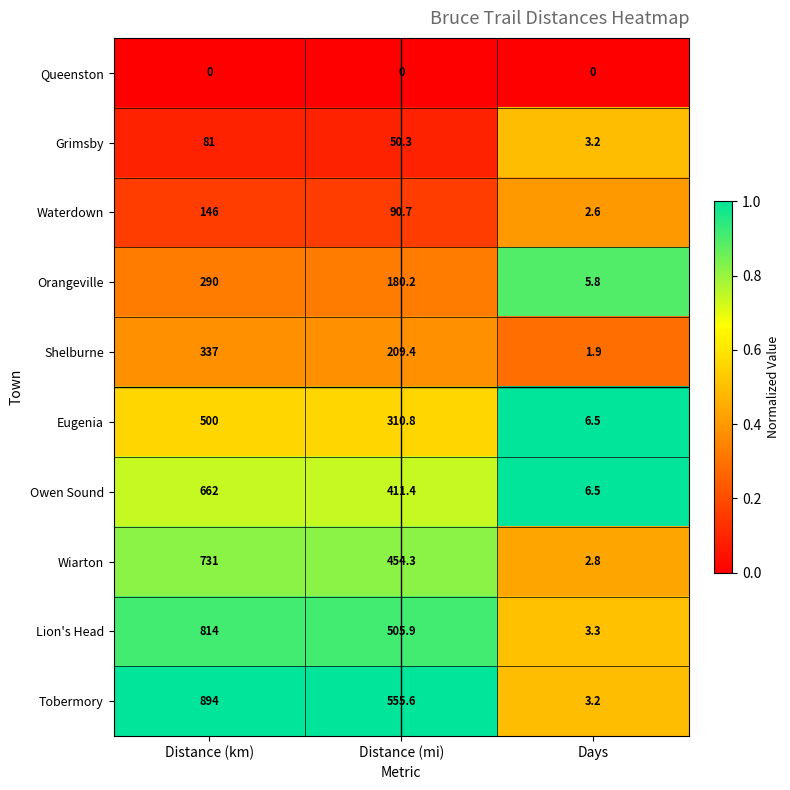

Reading right to left, what are all the values shown in this chart?

Queenston: Days=0.0	Distance (mi)=0.0	Distance (km)=0.0
Grimsby: Days=3.2	Distance (mi)=50.3	Distance (km)=81.0
Waterdown: Days=2.6	Distance (mi)=90.7	Distance (km)=146.0
Orangeville: Days=5.8	Distance (mi)=180.2	Distance (km)=290.0
Shelburne: Days=1.9	Distance (mi)=209.4	Distance (km)=337.0
Eugenia: Days=6.5	Distance (mi)=310.8	Distance (km)=500.0
Owen Sound: Days=6.5	Distance (mi)=411.4	Distance (km)=662.0
Wiarton: Days=2.8	Distance (mi)=454.3	Distance (km)=731.0
Lion's Head: Days=3.3	Distance (mi)=505.9	Distance (km)=814.0
Tobermory: Days=3.2	Distance (mi)=555.6	Distance (km)=894.0